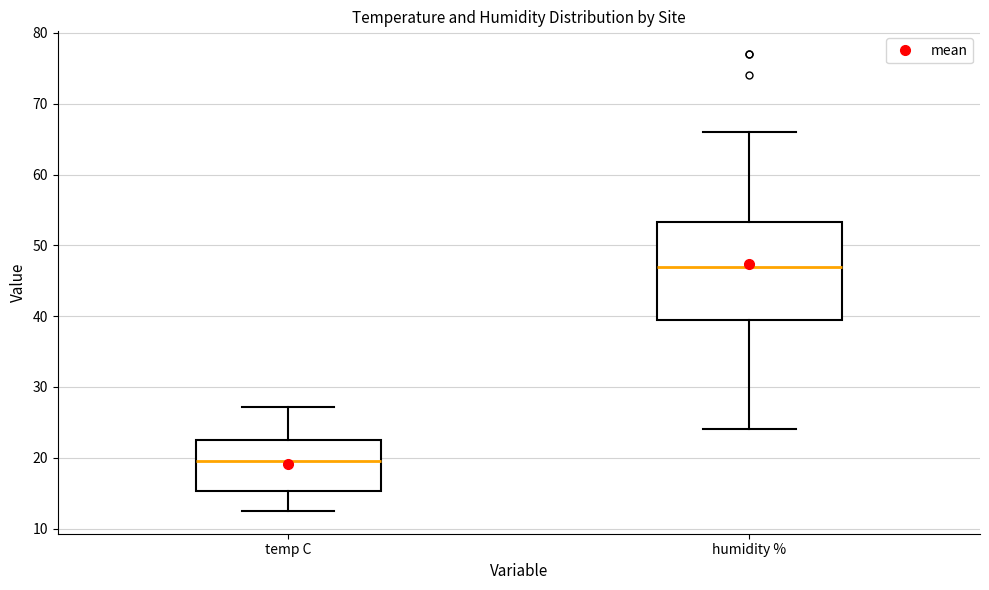

Which box's median line is the highest?

humidity %